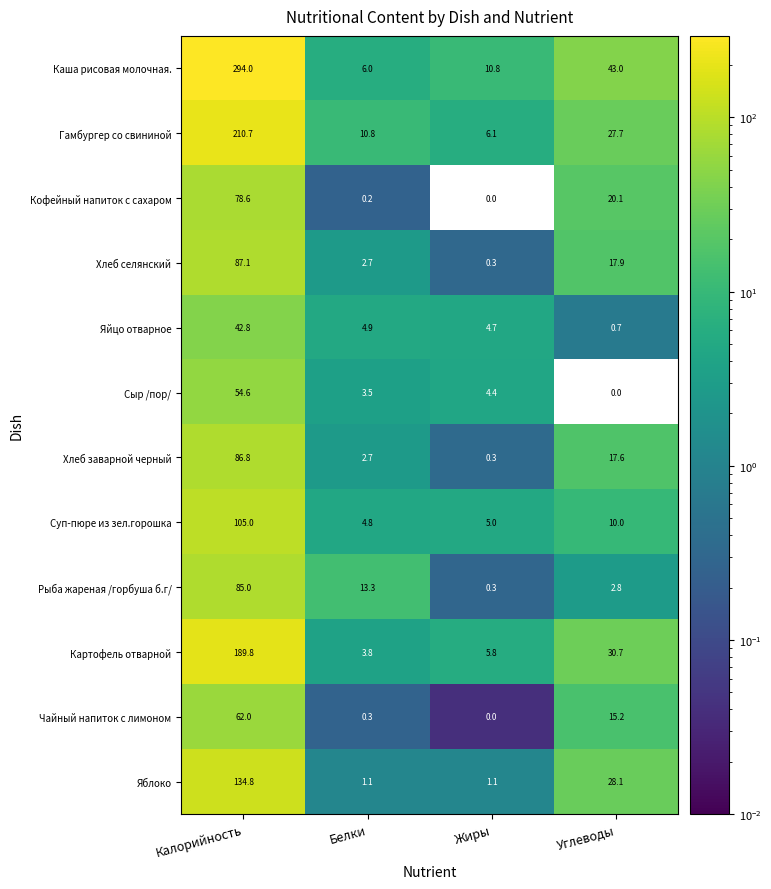

Which category has the highest value in the Хлеб селянский series?

Калорийность